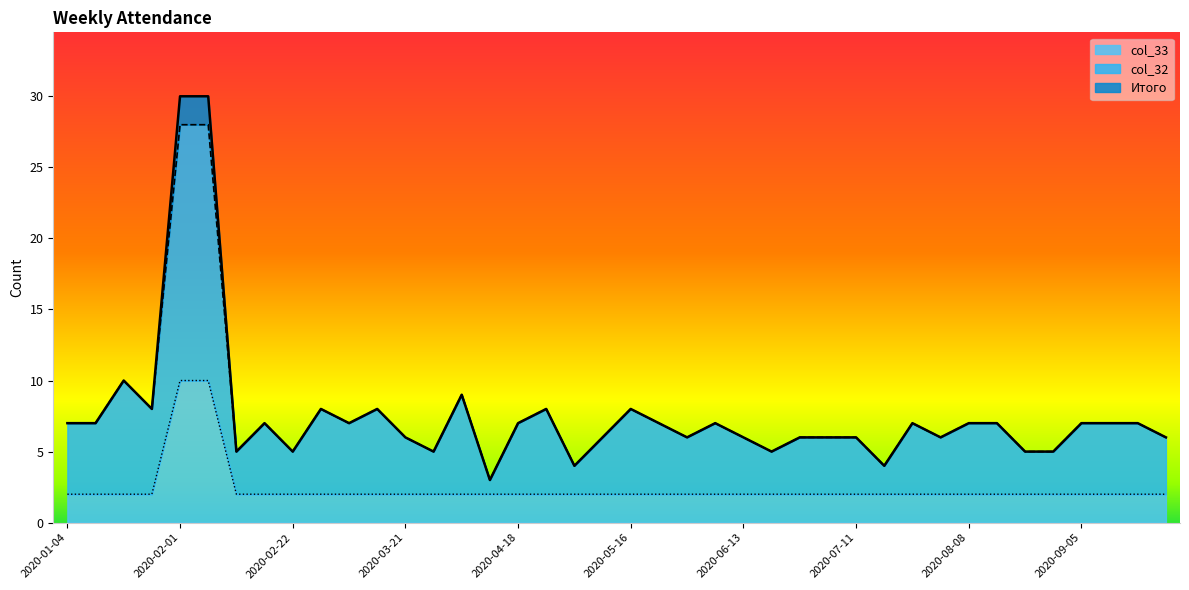

Reading right to left, transcribe all the data shown in this chart.

Итого: 6	7	7	7	5	5	7	7	6	7	4	6	6	6	5	6	7	6	7	8	6	4	8	7	3	9	5	6	8	7	8	5	7	5	30	30	8	10	7	7
col_32: 6	7	7	7	5	5	7	7	6	7	4	6	6	6	5	6	7	6	7	8	6	4	8	7	3	9	5	6	8	7	8	5	7	5	28	28	8	10	7	7
col_33: 2	2	2	2	2	2	2	2	2	2	2	2	2	2	2	2	2	2	2	2	2	2	2	2	2	2	2	2	2	2	2	2	2	2	10	10	2	2	2	2